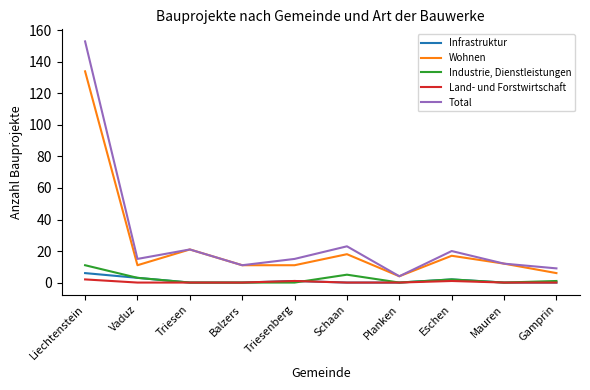

What is the approximate value of Wohnen at Triesen?

21